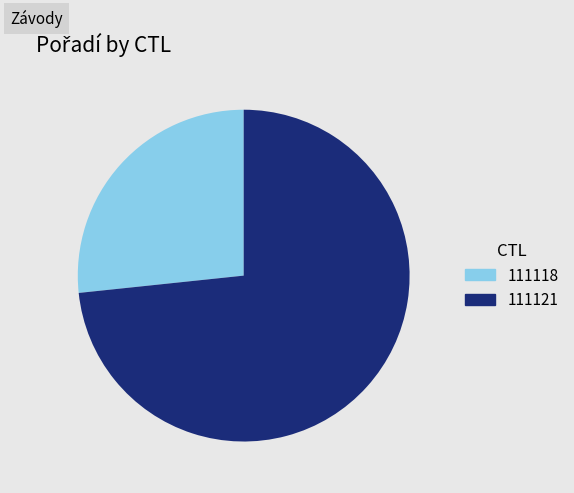

Rank the categories by value from highest to lowest.

111121, 111118